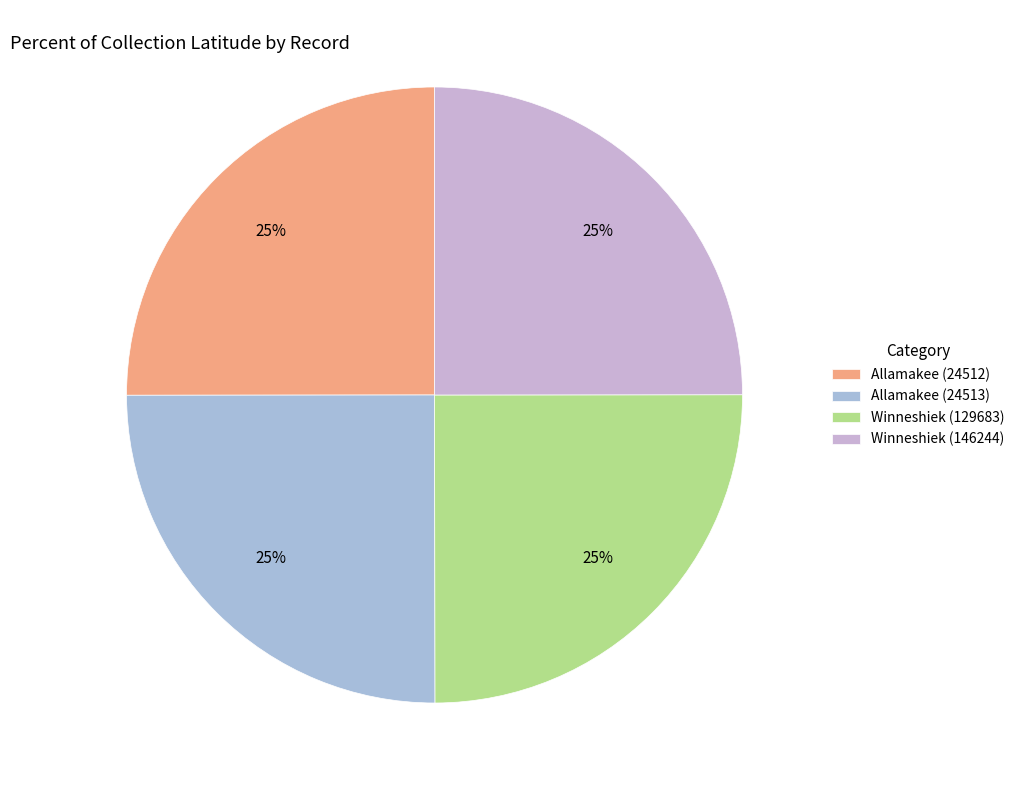

Does any single category account for the majority?

No